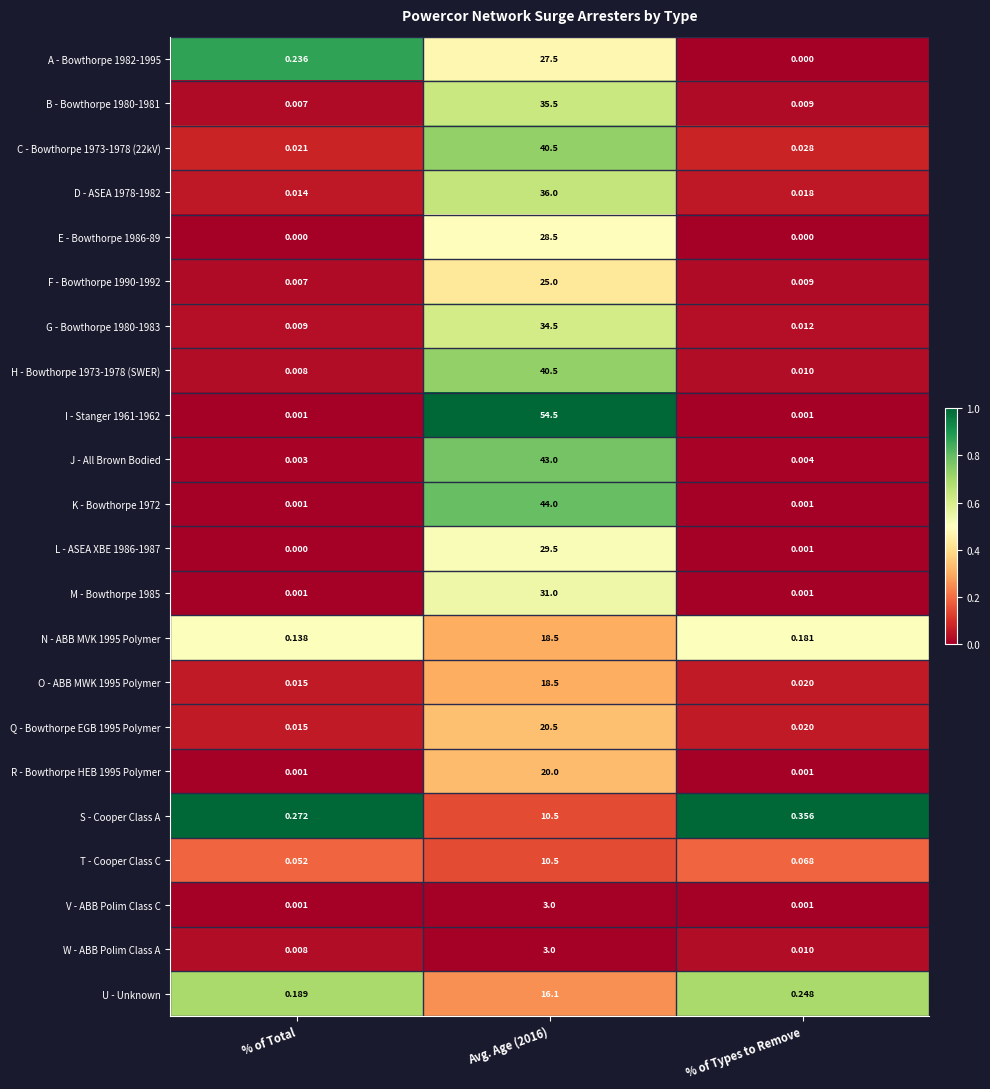

Count the number of data series in this chart.

22